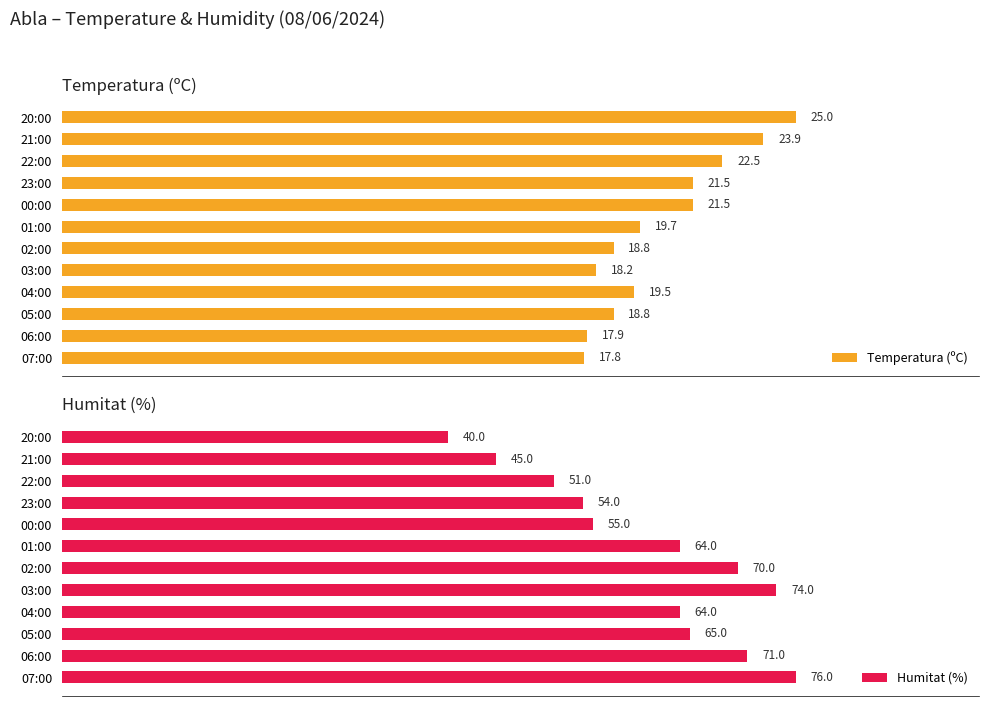

Where is Humitat (%) nearest to the value 58?

00:00